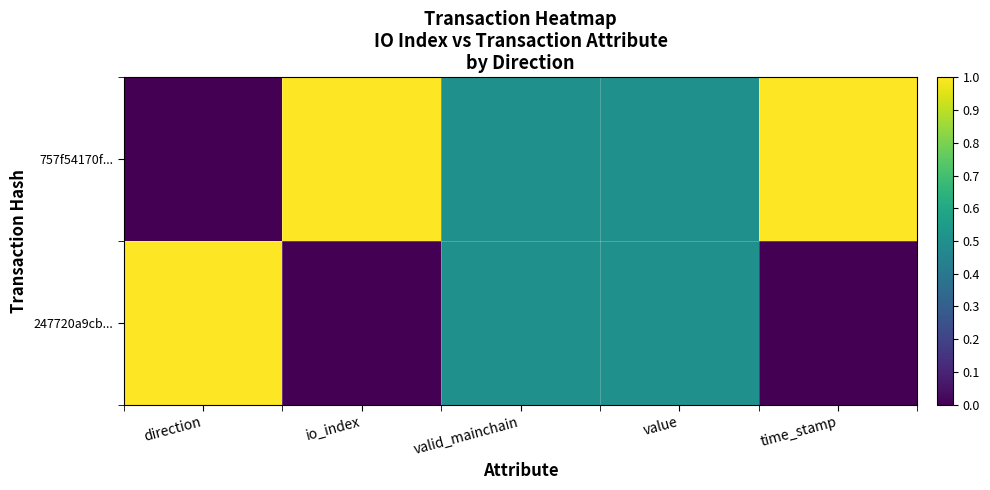

Which series has the largest total across all categories?

757f54170f...